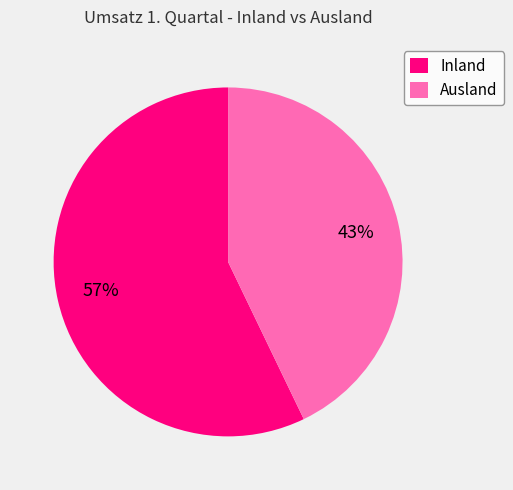

True or false: Ausland accounts for 33% of the total.

False